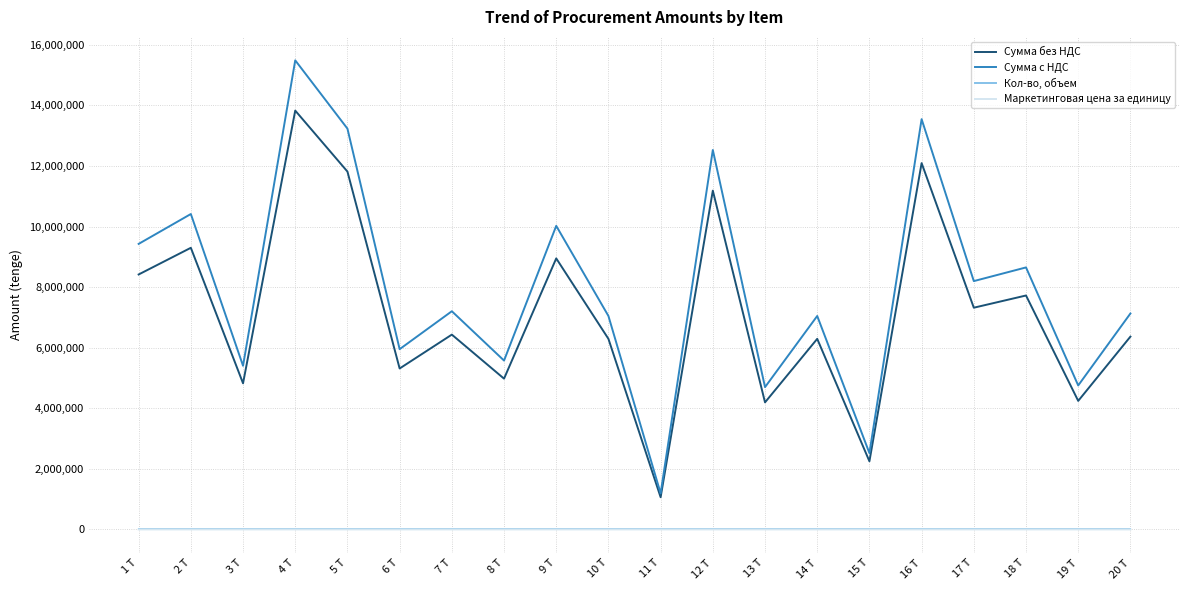

List the series in order of their peak value, lowest first.

Кол-во, объем, Маркетинговая цена за единицу, Сумма без НДС, Сумма с НДС